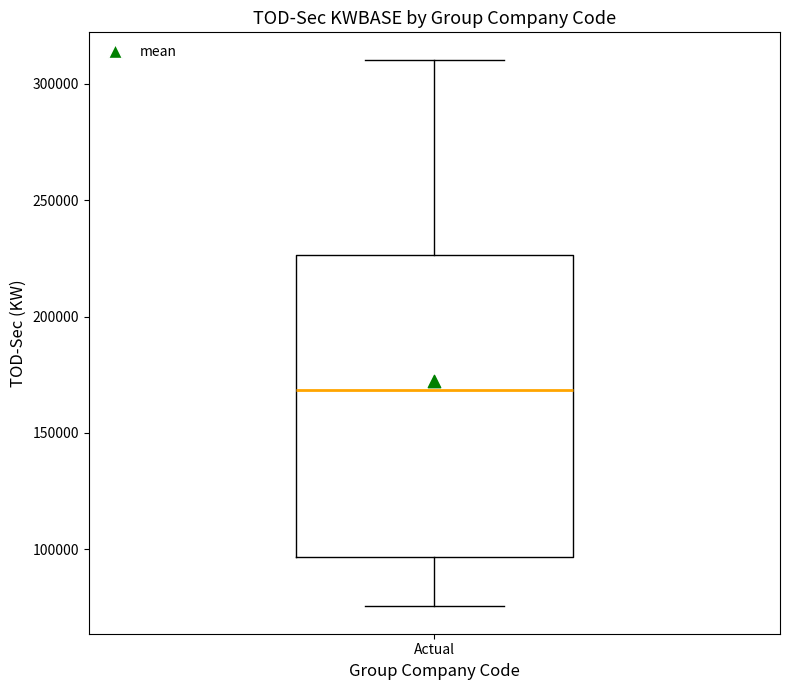

Where is the lower edge of the box for Actual on the y-axis? The values are not printed on the chart, so give them approximately, as read against the axis.

95000